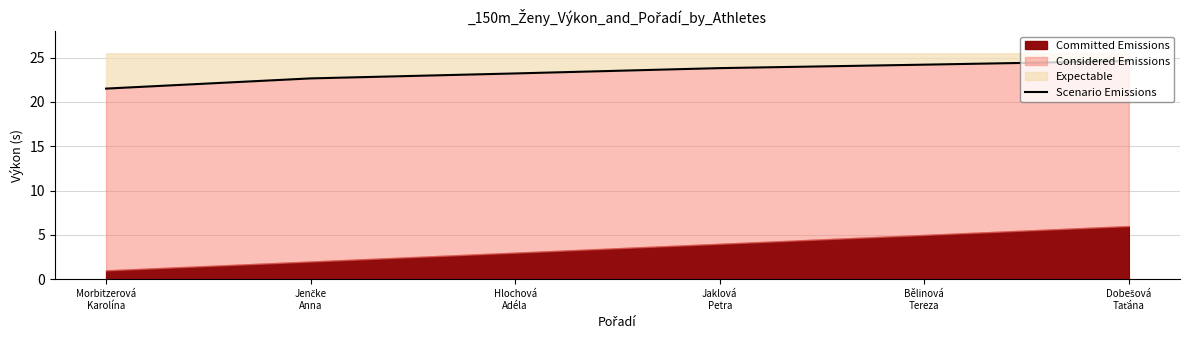

What is the label of the 6th point from the right?

Morbitzerová
Karolína